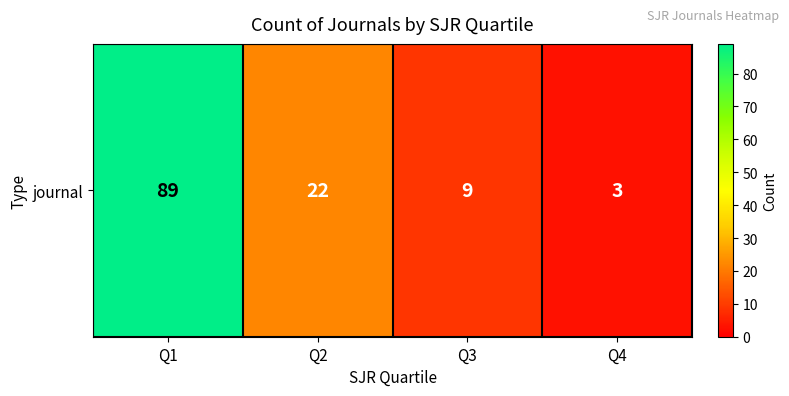

What value does the data have at Q2, to the nearest 10?

20